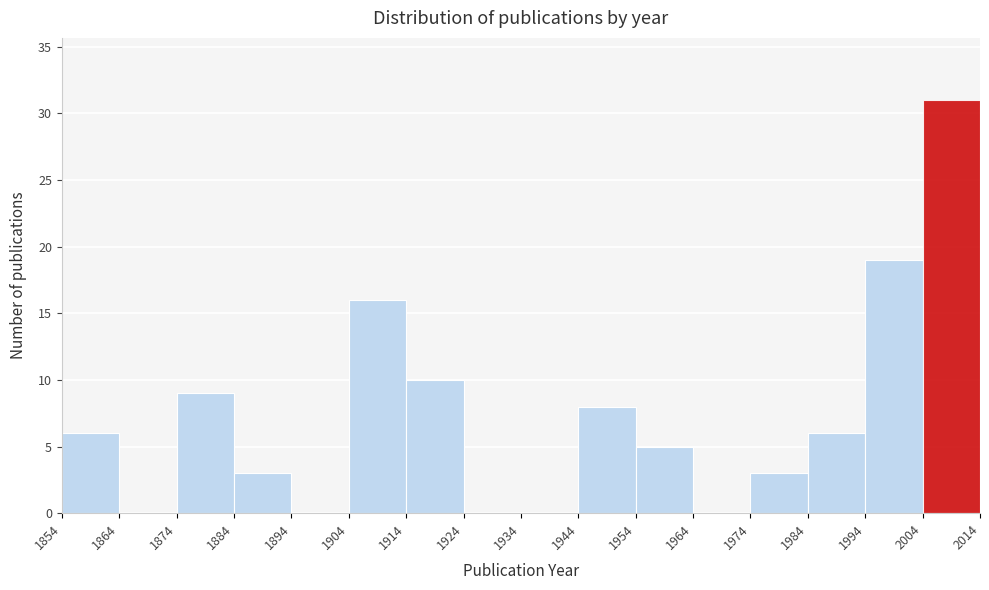

Reading left to right, transcribe this chart: for each bar, give the range it covers on the x-axis and its height. The values are not printed on the chart, so give them approximately, as read against the axis.

1854 to 1864: 6
1864 to 1874: 0
1874 to 1884: 9
1884 to 1894: 3
1894 to 1904: 0
1904 to 1914: 16
1914 to 1924: 10
1924 to 1934: 0
1934 to 1944: 0
1944 to 1954: 8
1954 to 1964: 5
1964 to 1974: 0
1974 to 1984: 3
1984 to 1994: 6
1994 to 2004: 19
2004 to 2014: 31